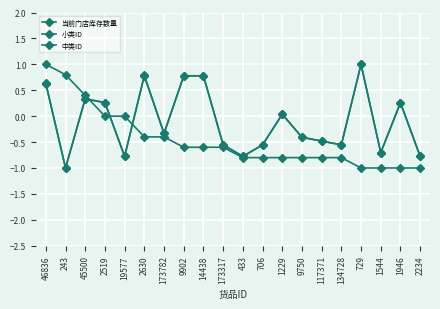

True or false: 小类ID has a value of 0.0 at 1229.

True